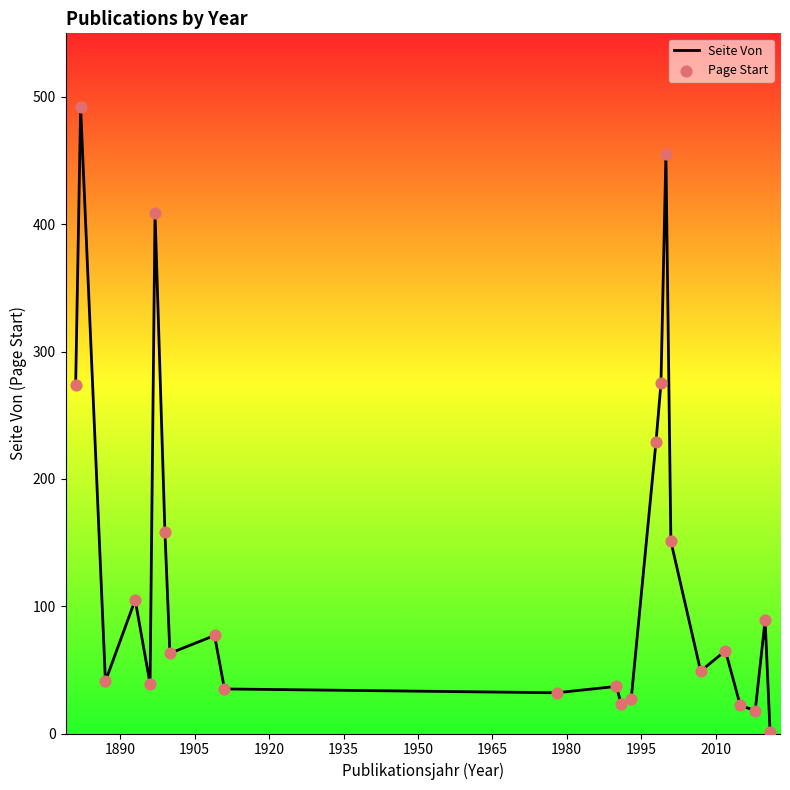

What is the greatest value displayed?

492